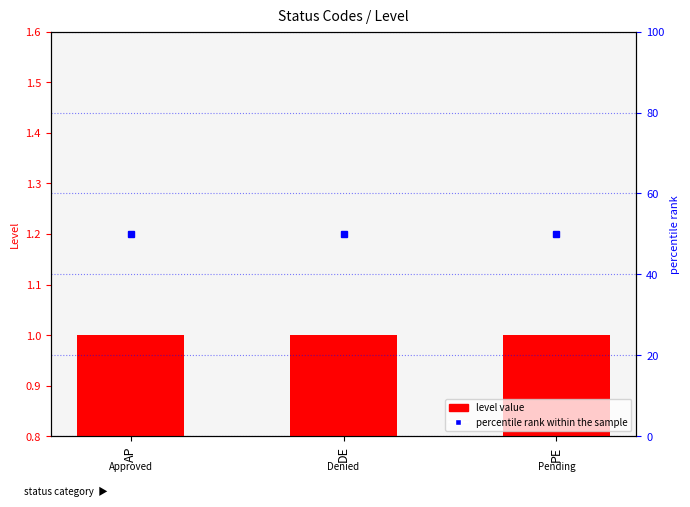

Which has a higher value, AP or PE?

AP